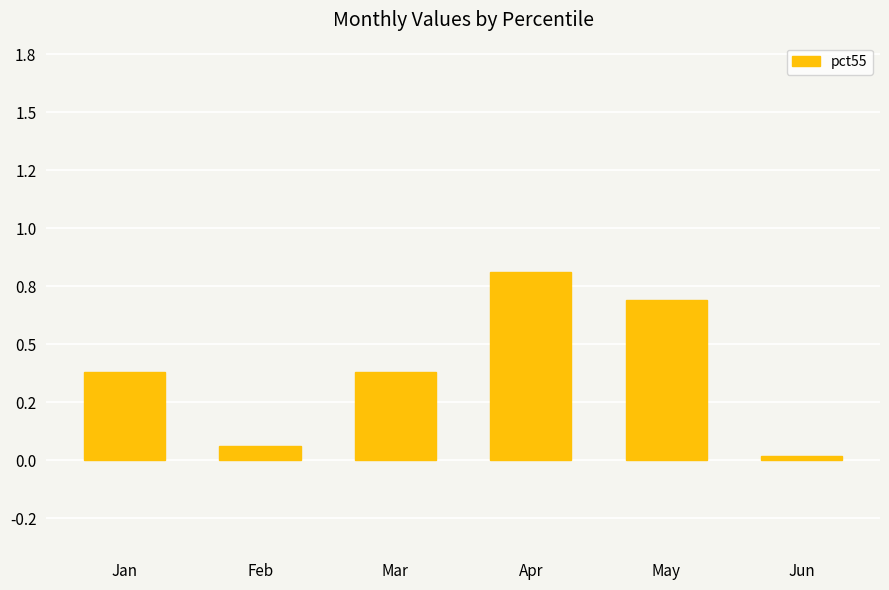

What is the difference between the second highest and second lowest values?

0.6